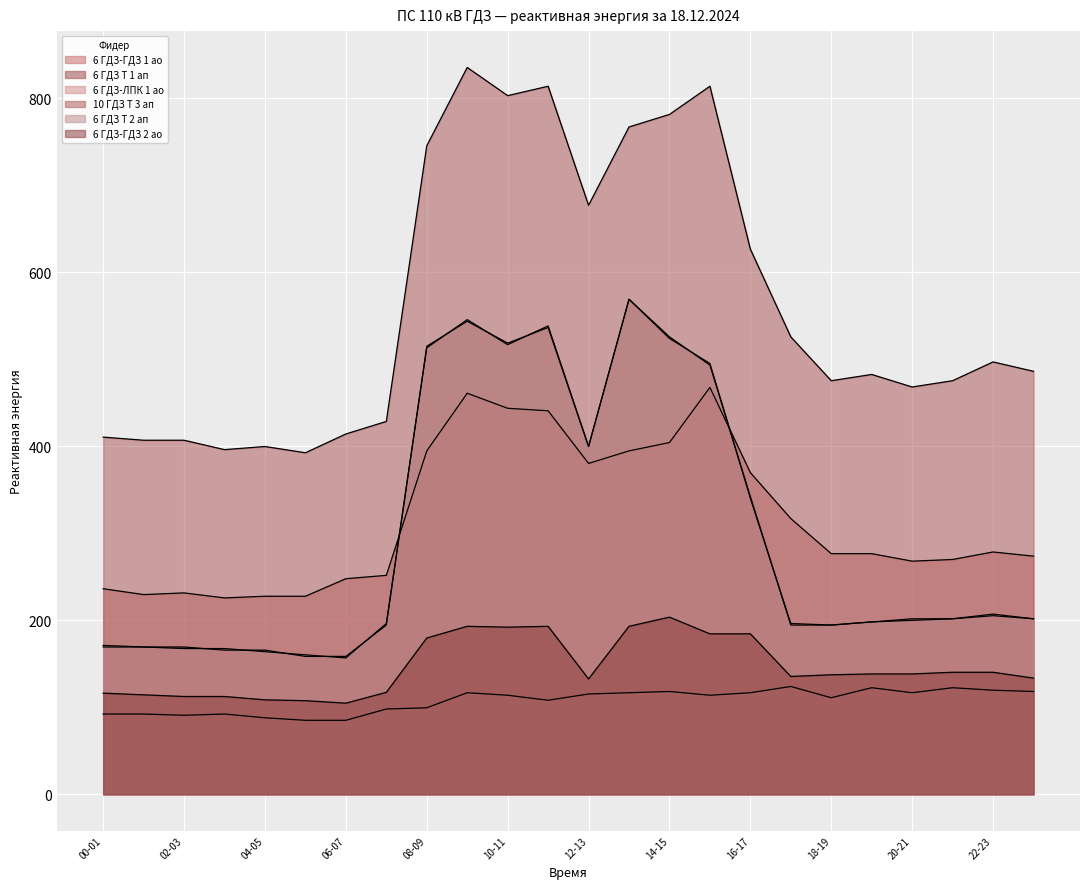

What is the difference between the maximum and minimum values in the 6 ГДЗ-ЛПК 1 ао series?

38.9